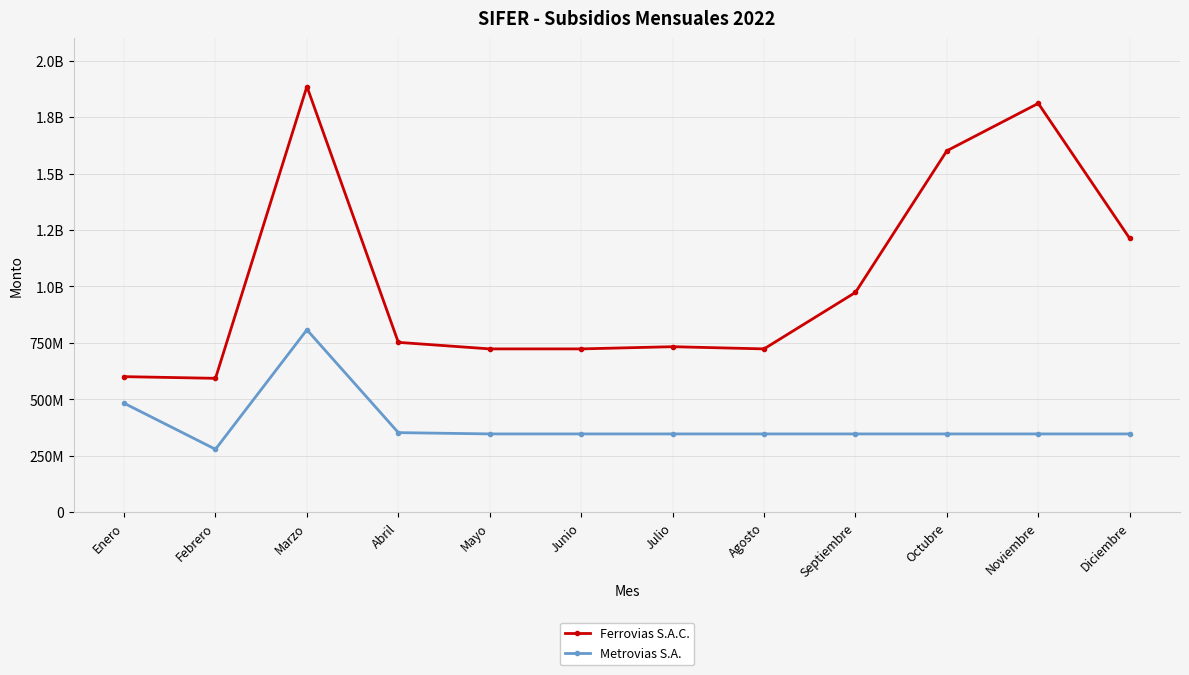

What is the sum of all Ferrovias S.A.C. values?

12334614895